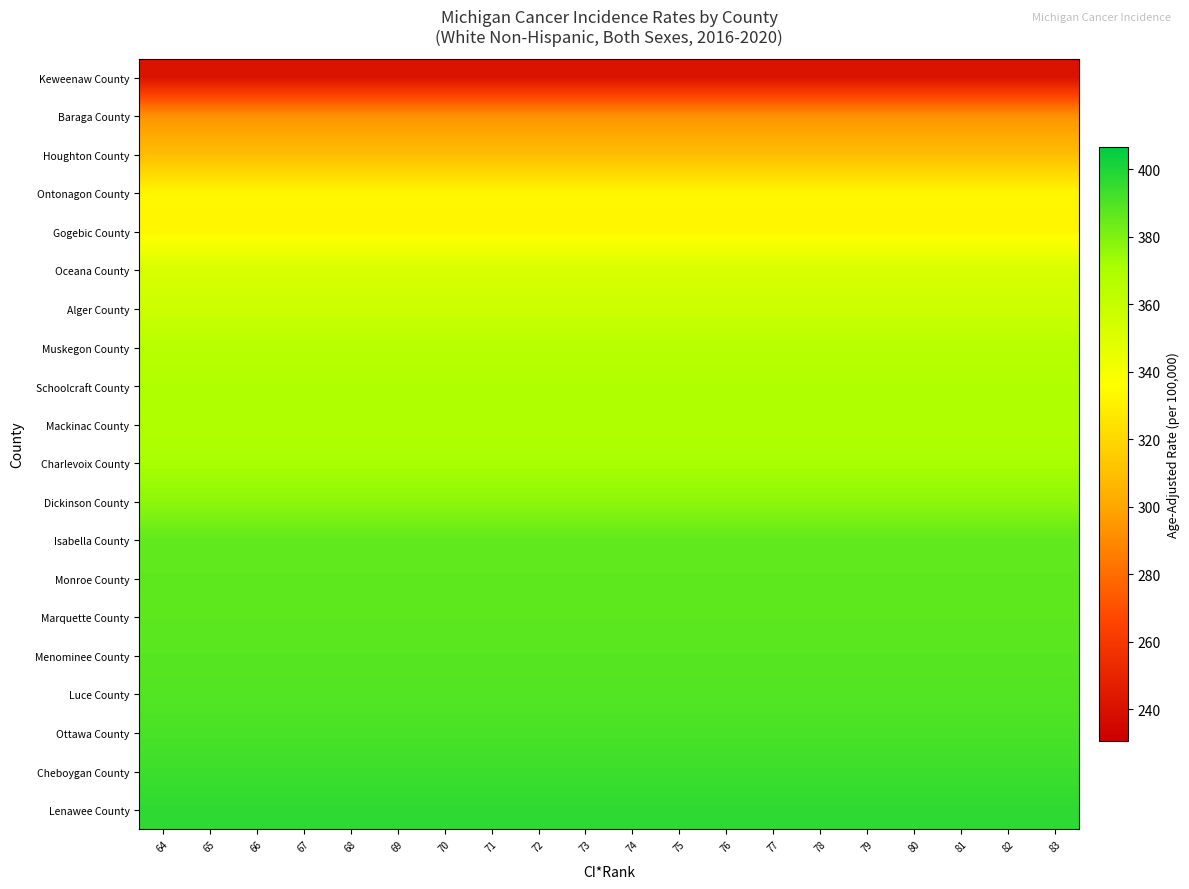

List the series in order of their peak value, highest first.

Lenawee County, Cheboygan County, Ottawa County, Luce County, Menominee County, Marquette County, Monroe County, Isabella County, Dickinson County, Charlevoix County, Mackinac County, Schoolcraft County, Muskegon County, Alger County, Oceana County, Gogebic County, Ontonagon County, Houghton County, Baraga County, Keweenaw County